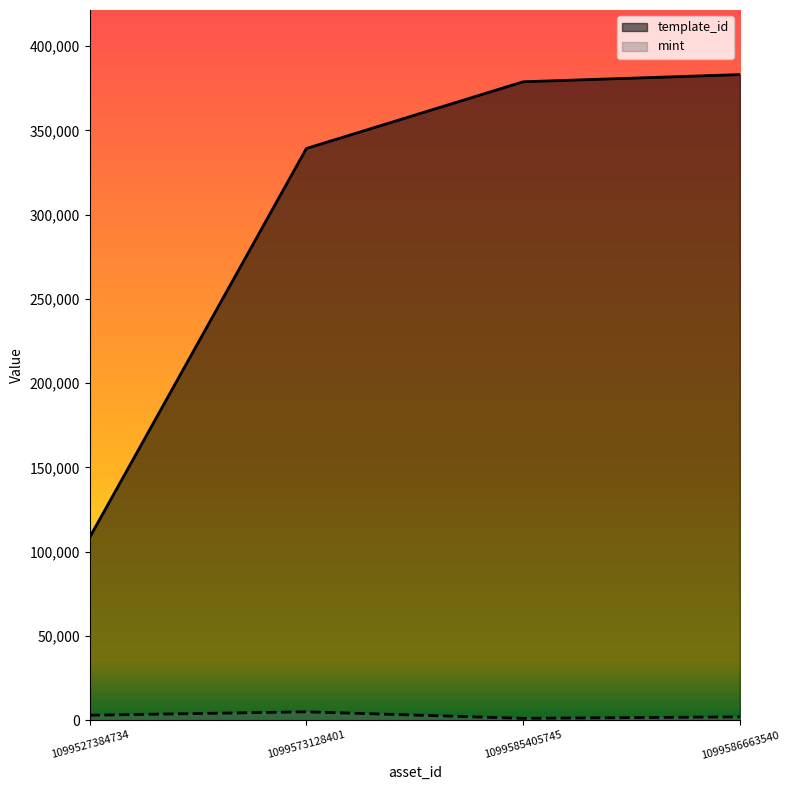

True or false: mint and template_id cross at least once.

False